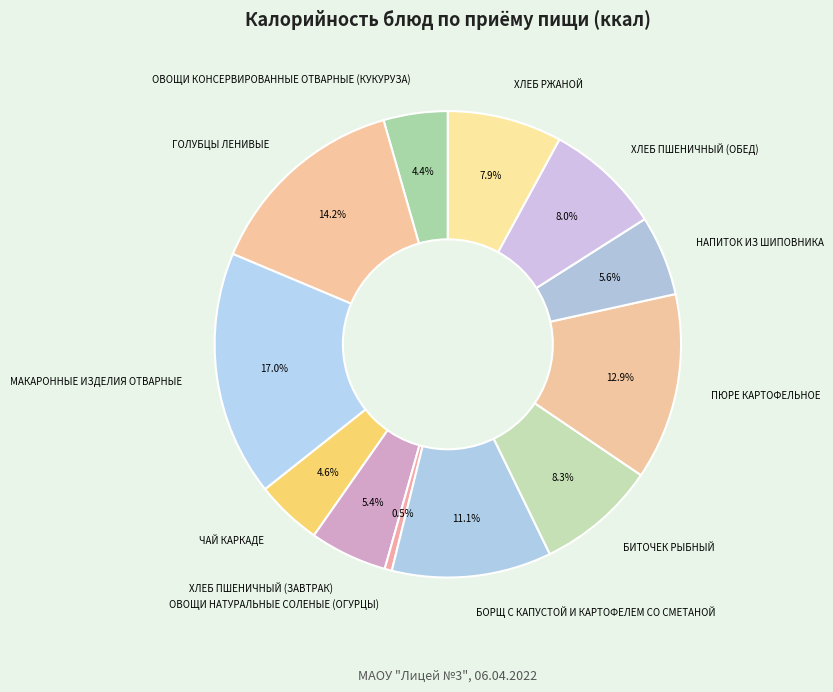

Do ПЮРЕ КАРТОФЕЛЬНОЕ and БИТОЧЕК РЫБНЫЙ together represent more than half of the pie?

No